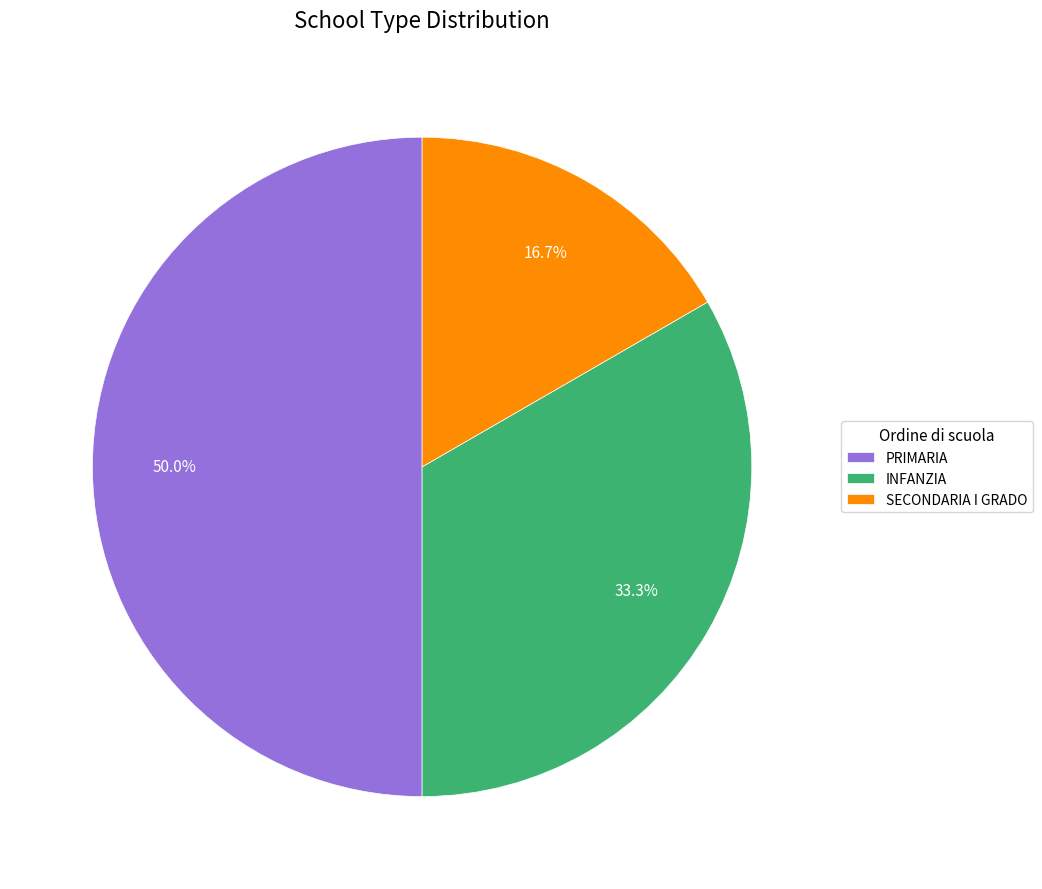

Is it true that SECONDARIA I GRADO is 17% of the pie?

True